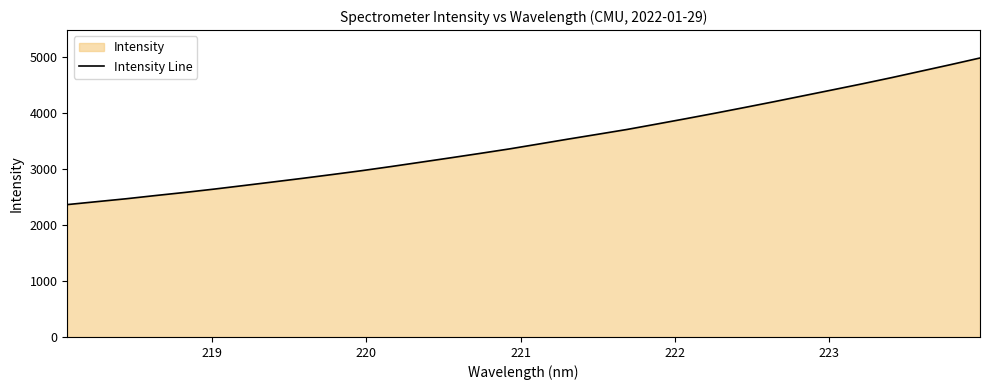

What is the maximum value shown in the chart?

4987.7